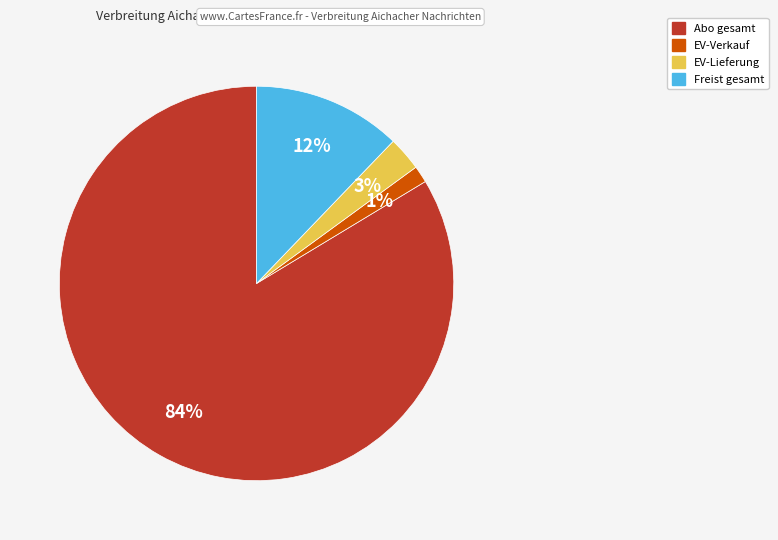

Is there any slice that represents more than half of the pie?

Yes